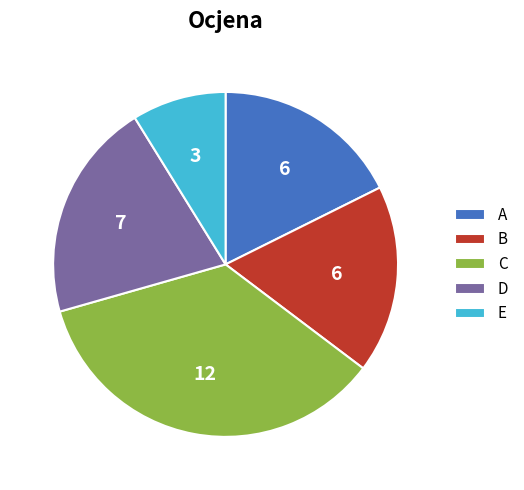

Combined, do A and C account for over 50%?

Yes